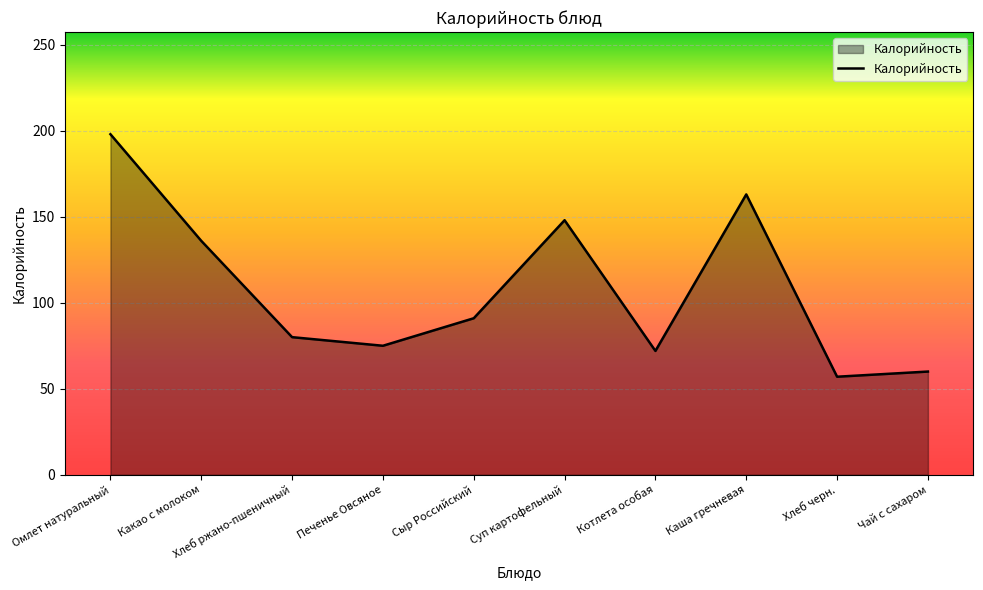

Count the number of categories in the chart.

10